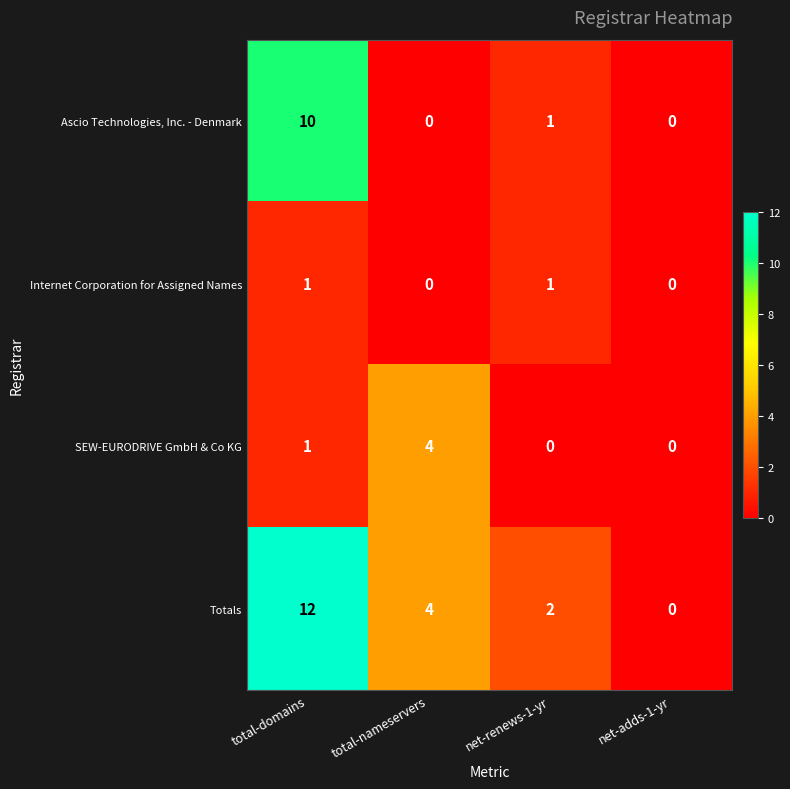

Is the value of SEW-EURODRIVE GmbH & Co KG at total-domains greater than the value of Ascio Technologies, Inc. - Denmark at total-domains?

No